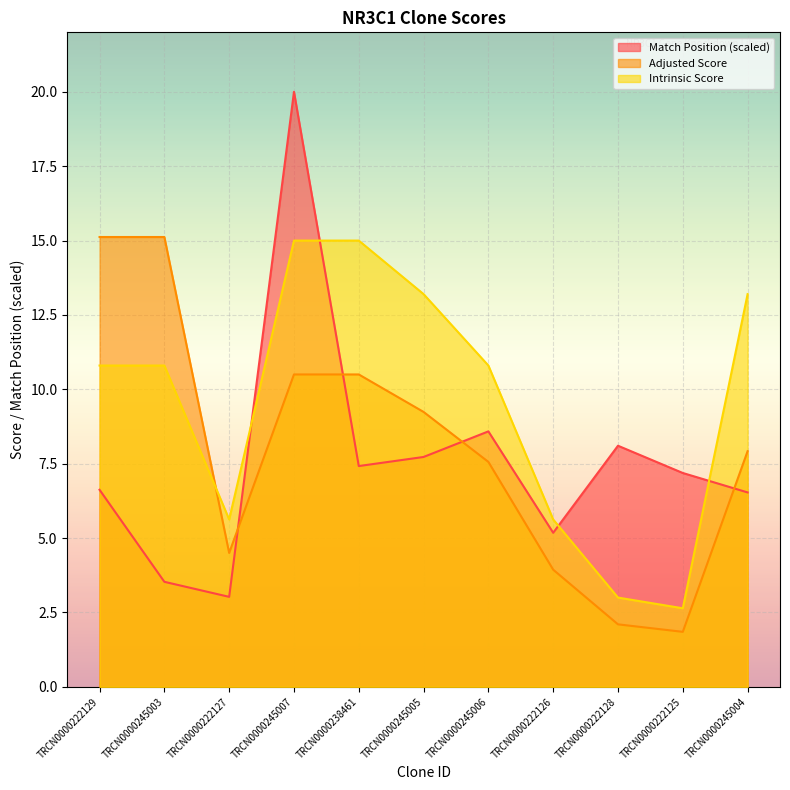

Where does the Intrinsic Score series first go above 10?

TRCN0000222129